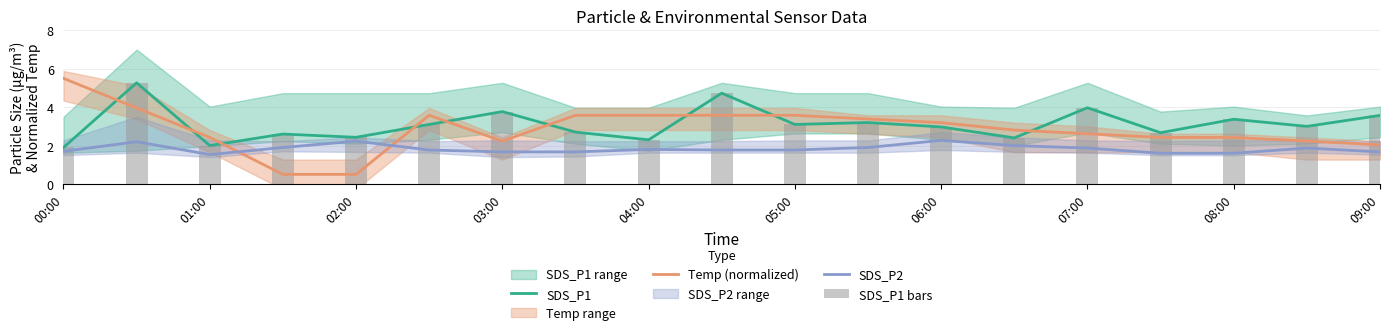

The SDS_P2 series shows 2.7 at 00:00. True or false?

False